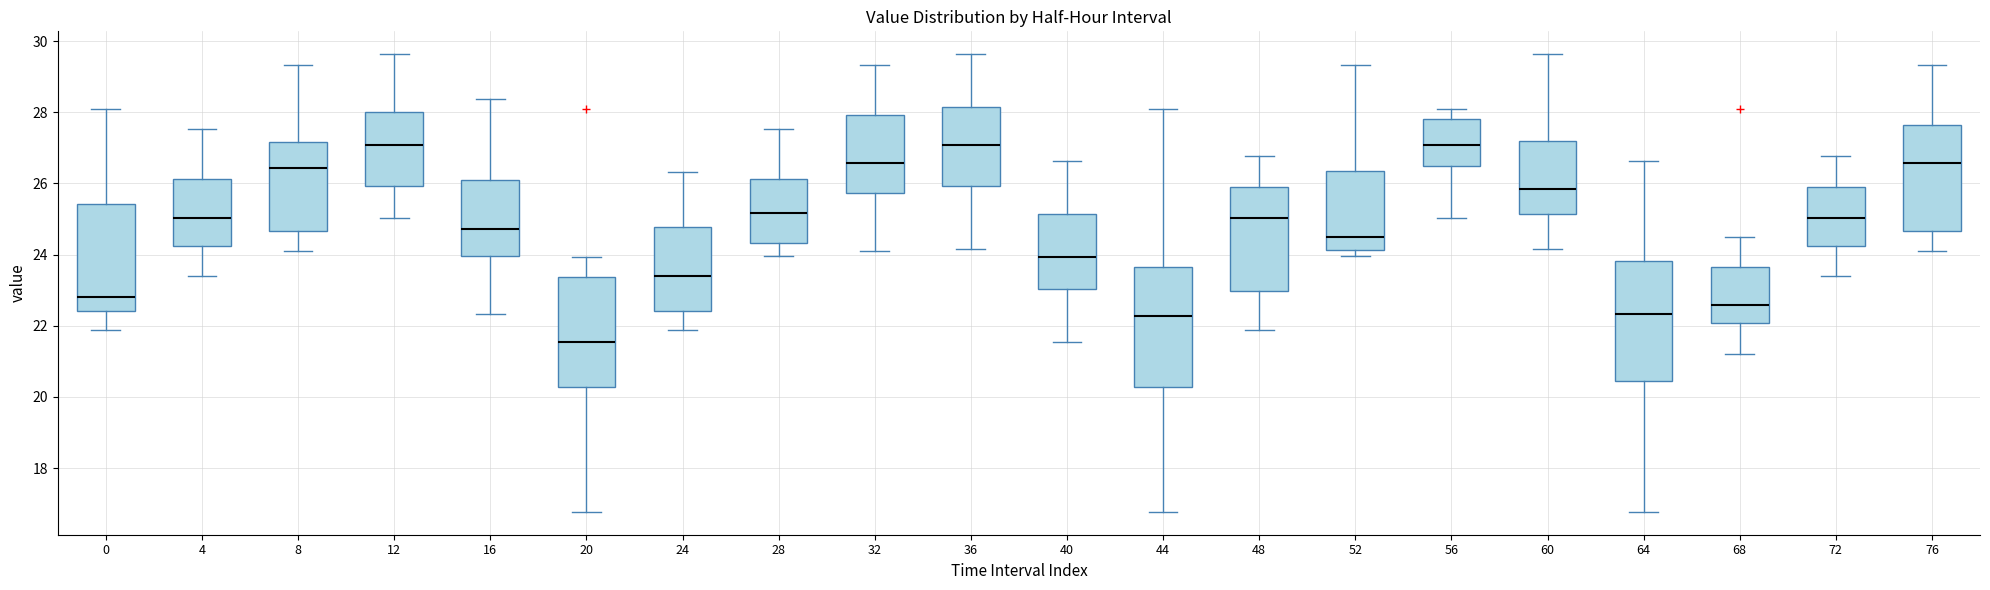

Reading left to right, transcribe this box plot: for each box, give where its median line is, the range the box spans, and where its two whiskers end, as read against the y-axis. The values are not printed on the chart, so give them approximately, as read against the axis.

0: median 22.8, box 22.4 to 25.4, whiskers 21.8 to 28.2
4: median 25.0, box 24.2 to 26.2, whiskers 23.4 to 27.6
8: median 26.4, box 24.6 to 27.2, whiskers 24.2 to 29.4
12: median 27.0, box 26.0 to 28.0, whiskers 25.0 to 29.6
16: median 24.8, box 24.0 to 26.2, whiskers 22.4 to 28.4
20: median 21.6, box 20.2 to 23.4, whiskers 16.8 to 24.0
24: median 23.4, box 22.4 to 24.8, whiskers 21.8 to 26.4
28: median 25.2, box 24.4 to 26.2, whiskers 24.0 to 27.6
32: median 26.6, box 25.8 to 28.0, whiskers 24.2 to 29.4
36: median 27.0, box 26.0 to 28.2, whiskers 24.2 to 29.6
40: median 24.0, box 23.0 to 25.2, whiskers 21.6 to 26.6
44: median 22.2, box 20.2 to 23.6, whiskers 16.8 to 28.2
48: median 25.0, box 23.0 to 26.0, whiskers 21.8 to 26.8
52: median 24.6, box 24.2 to 26.4, whiskers 24.0 to 29.4
56: median 27.0, box 26.6 to 27.8, whiskers 25.0 to 28.2
60: median 25.8, box 25.2 to 27.2, whiskers 24.2 to 29.6
64: median 22.4, box 20.4 to 23.8, whiskers 16.8 to 26.6
68: median 22.6, box 22.0 to 23.6, whiskers 21.2 to 24.6
72: median 25.0, box 24.2 to 26.0, whiskers 23.4 to 26.8
76: median 26.6, box 24.6 to 27.6, whiskers 24.2 to 29.4